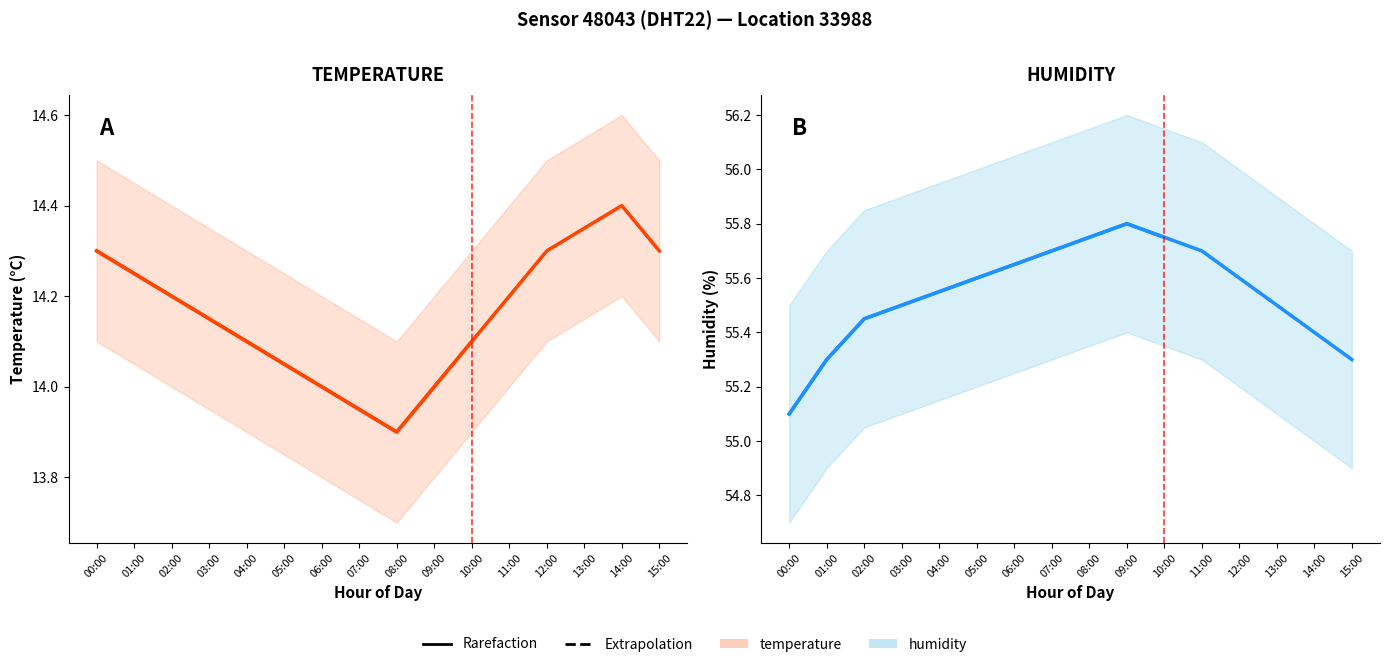

At which label does temperature reach its peak?

14:00